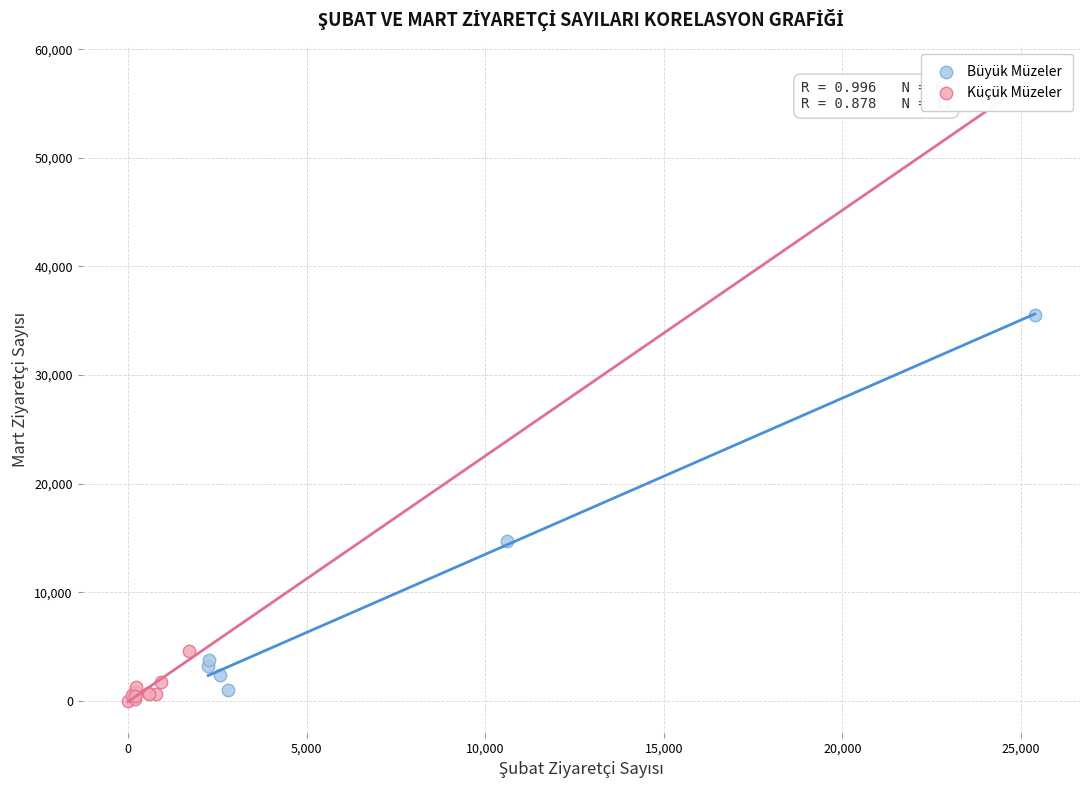

Which series has the widest spread of Y values?

Büyük Müzeler